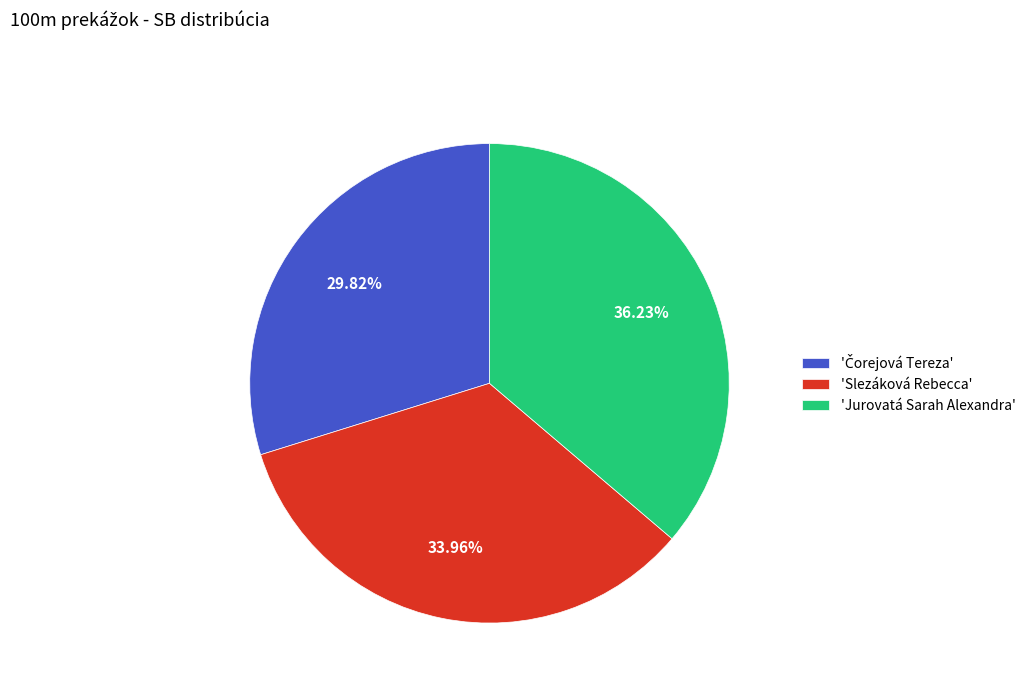

Is there a majority slice in this chart?

No